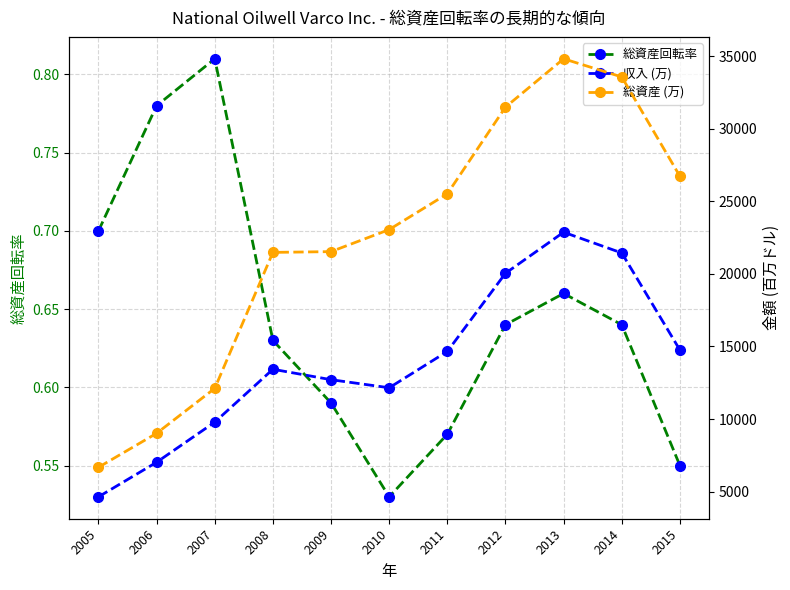

Reading left to right, extract all data points from this chart.

総資産回転率: 2005=0.7	2006=0.8	2007=0.8	2008=0.6	2009=0.6	2010=0.5	2011=0.6	2012=0.6	2013=0.7	2014=0.6	2015=0.6
収入 (万): 2005=4645.0	2006=7026.0	2007=9789.0	2008=13431.0	2009=12712.0	2010=12156.0	2011=14658.0	2012=20041.0	2013=22869.0	2014=21440.0	2015=14757.0
総資産 (万): 2005=6679.0	2006=9019.0	2007=12115.0	2008=21479.0	2009=21532.0	2010=23050.0	2011=25515.0	2012=31484.0	2013=34812.0	2014=33562.0	2015=26725.0